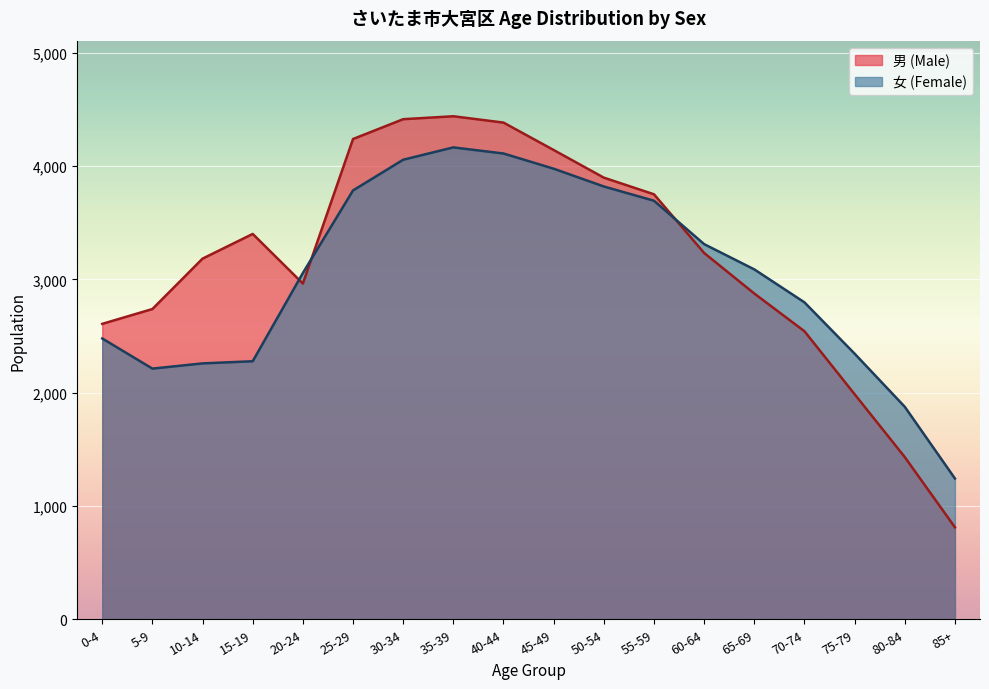

What is the value of the 男 (Male) point at the 15th from the left?

2543